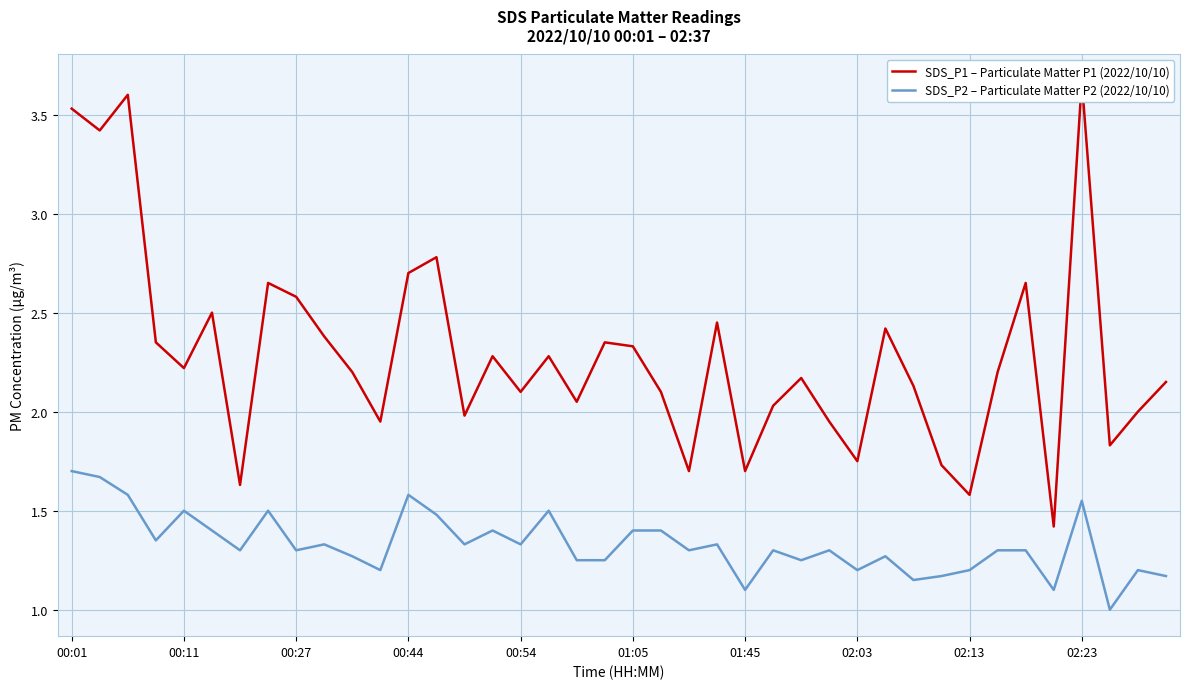

Between 15 and 33, which series saw the biggest shift?

SDS_P2 – Particulate Matter P2 (2022/10/10)